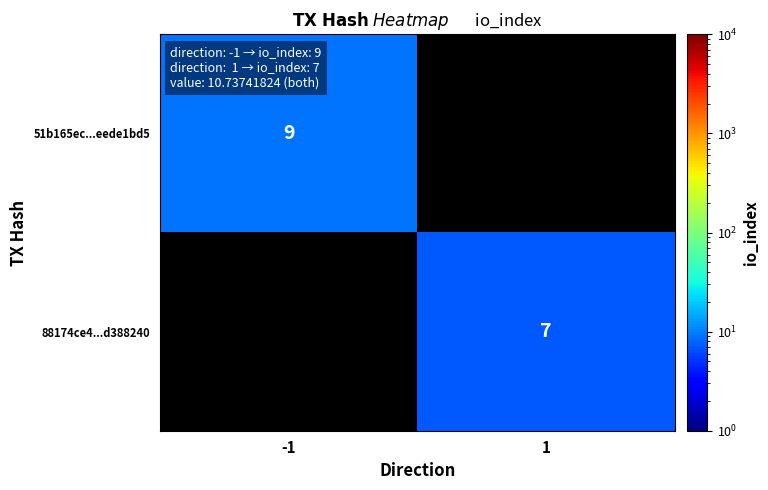

Is it true that 51b165ec...eede1bd5 equals 14 at -1?

False